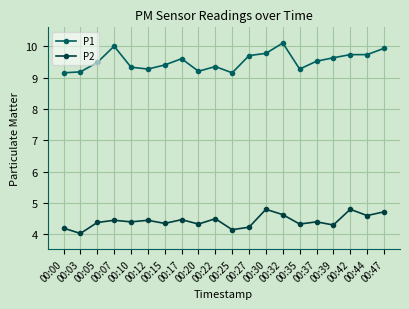

True or false: P1 has more than 1 points higher than both neighbors.

True